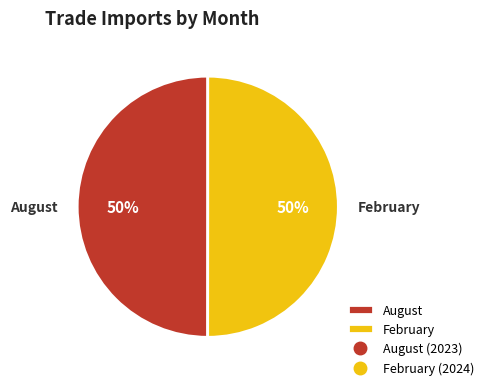

How many segments does this pie chart have?

2